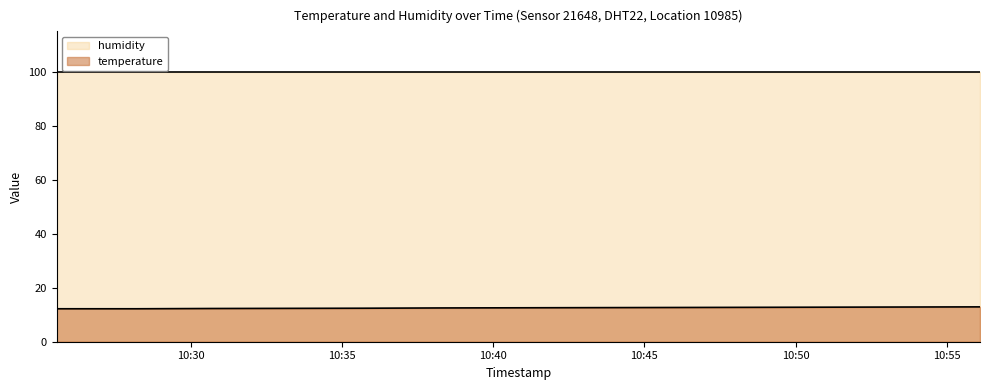

At which category does the chart reach its peak across all series?

2022-11-15T10:56:06